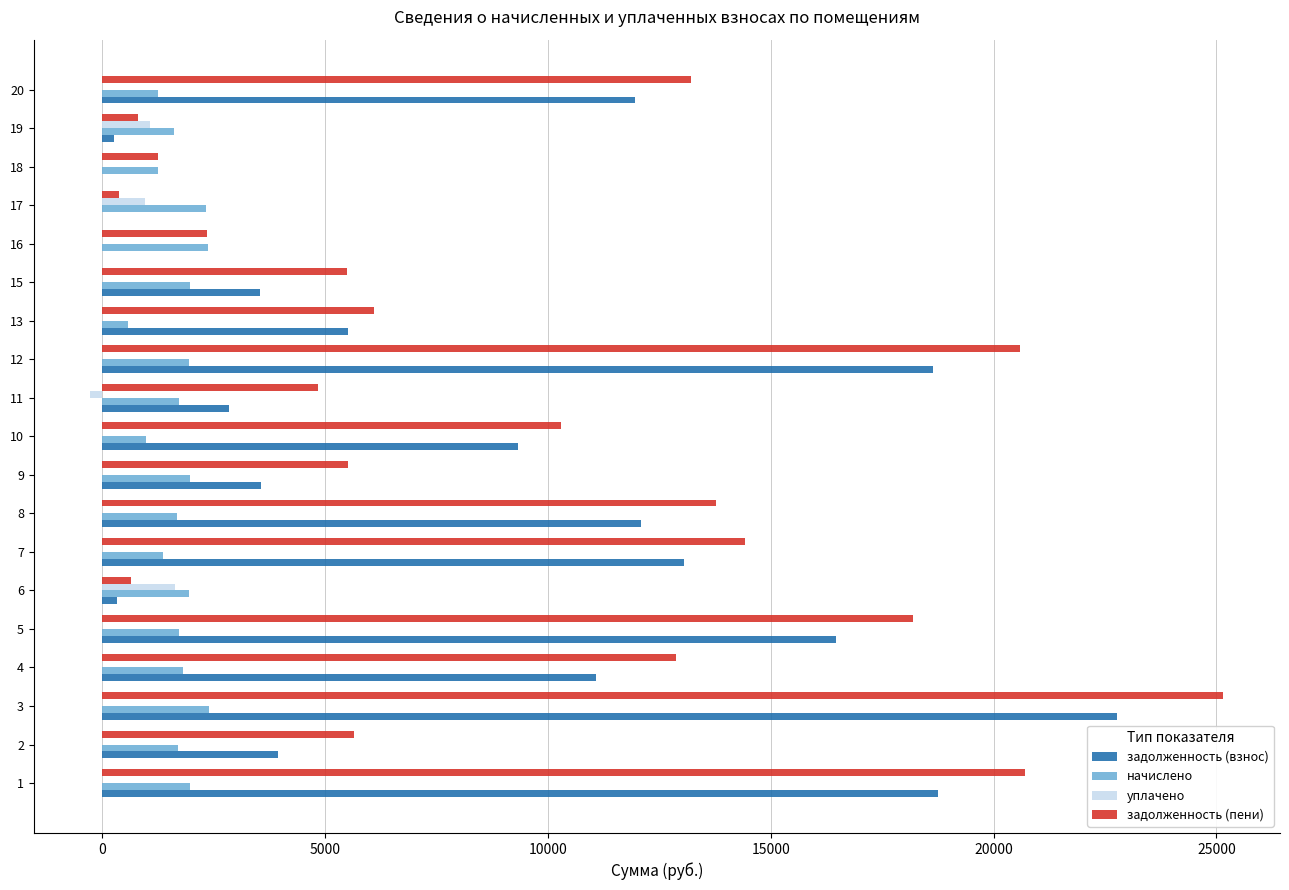

Which series changed the most between 3 and 16?

задолженность (пени)